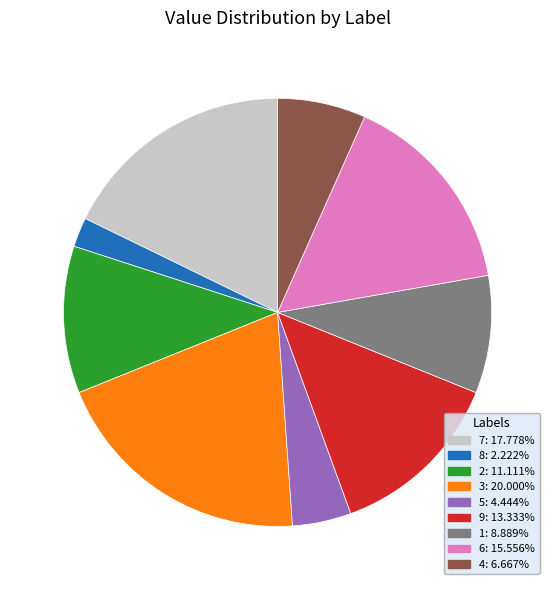

Count the number of slices in the pie.

9